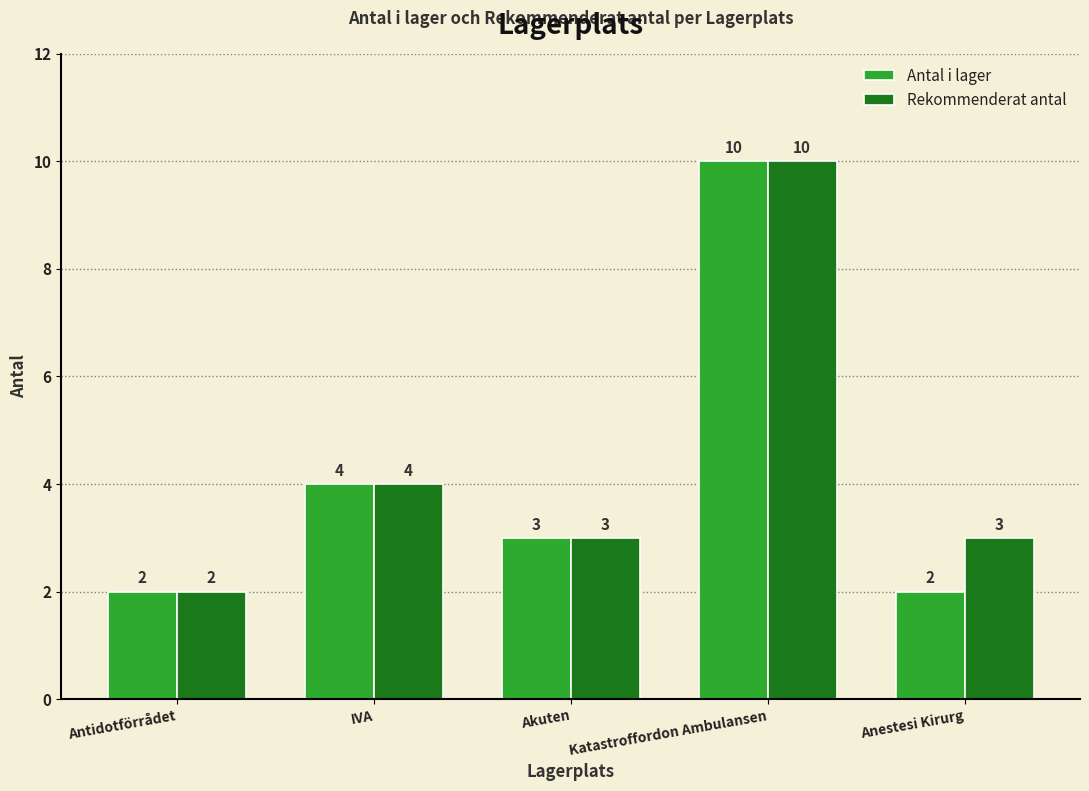

How many Antal i lager values are between 2 and 4?

4